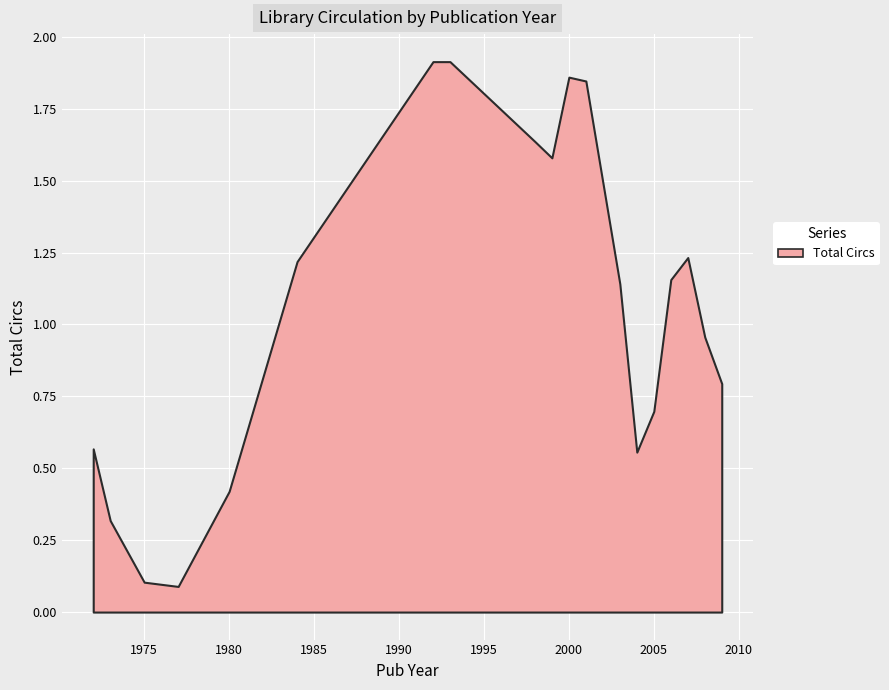

Is it true that the value at 1975 is 0.1?

True